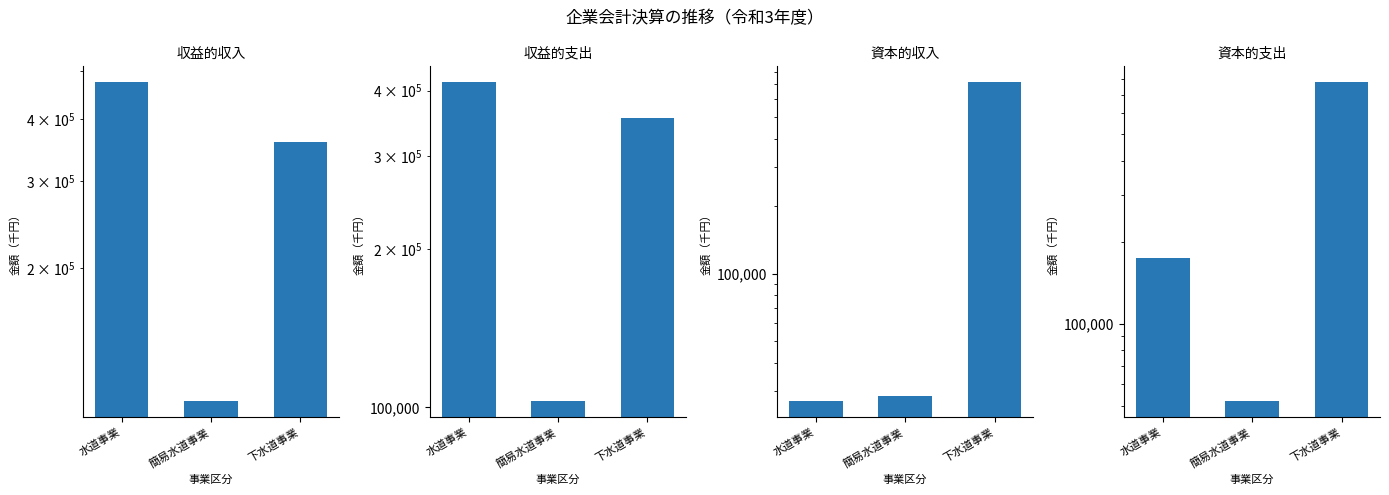

Where is 収益的支出 nearest to the value 258924?

下水道事業